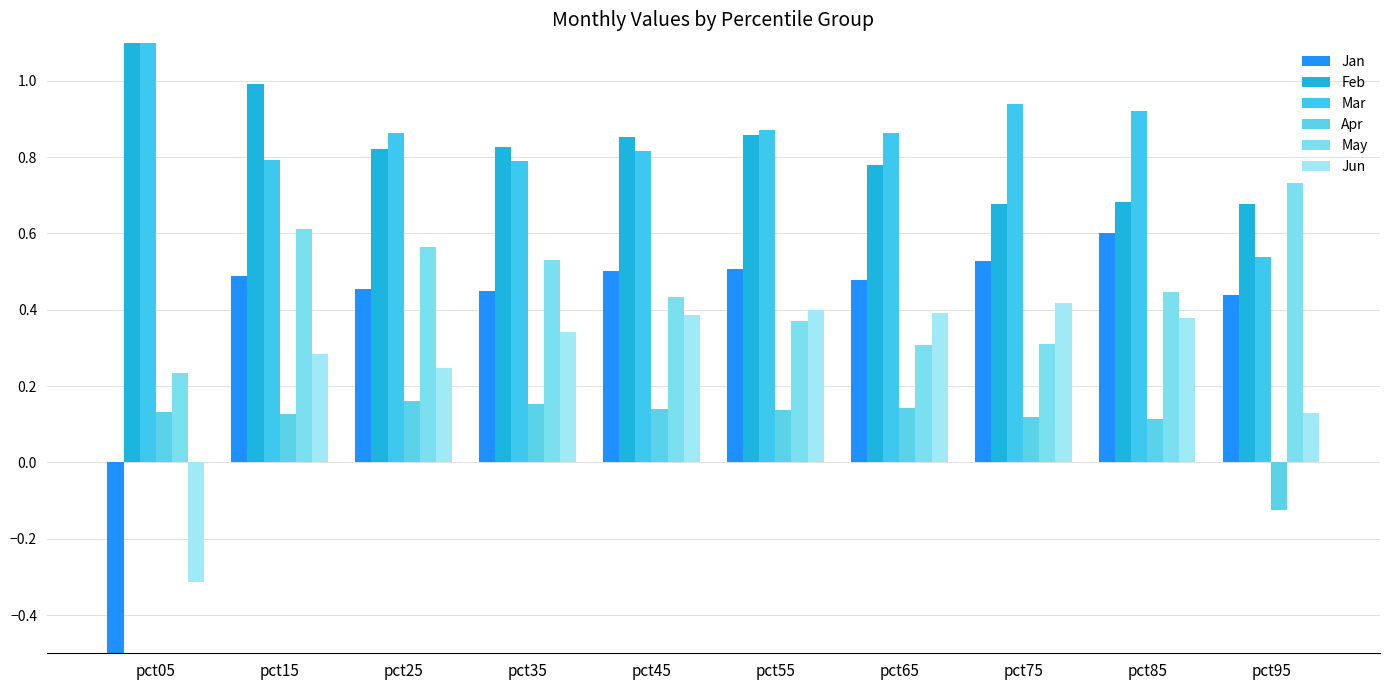

Reading left to right, transcribe all the data shown in this chart.

Jan: -1.9	0.5	0.5	0.5	0.5	0.5	0.5	0.5	0.6	0.4
Feb: 1.2	1.0	0.8	0.8	0.9	0.9	0.8	0.7	0.7	0.7
Mar: 1.6	0.8	0.9	0.8	0.8	0.9	0.9	0.9	0.9	0.5
Apr: 0.1	0.1	0.2	0.2	0.1	0.1	0.1	0.1	0.1	-0.1
May: 0.2	0.6	0.6	0.5	0.4	0.4	0.3	0.3	0.4	0.7
Jun: -0.3	0.3	0.2	0.3	0.4	0.4	0.4	0.4	0.4	0.1